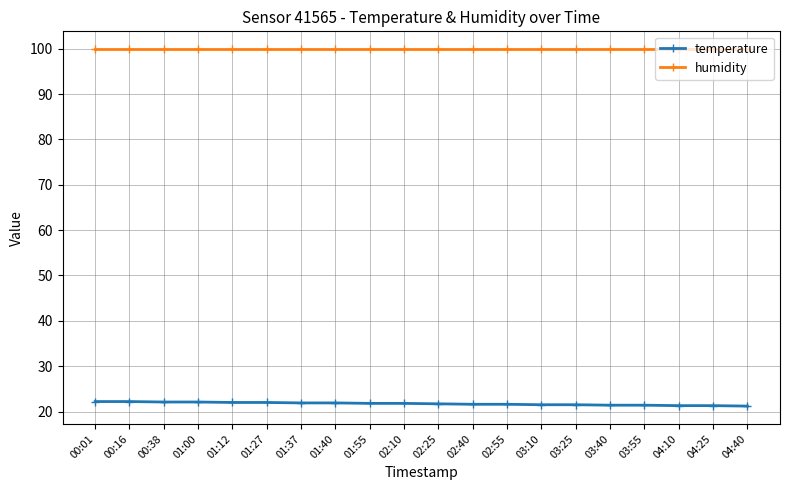

How many lines are shown in the chart?

2